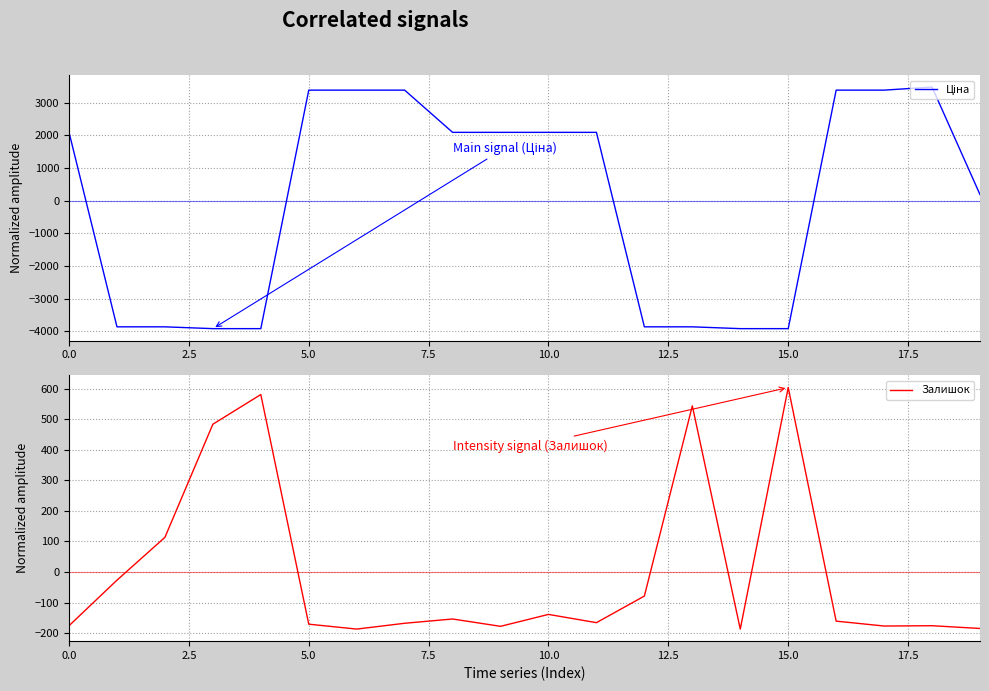

What is the highest value of the Залишок series?

603.5